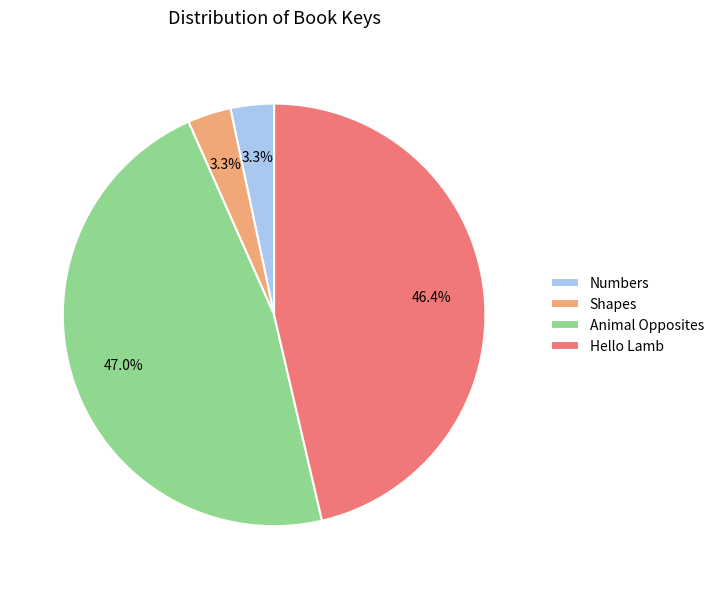

To the nearest percent, what portion does Animal Opposites represent?

47%